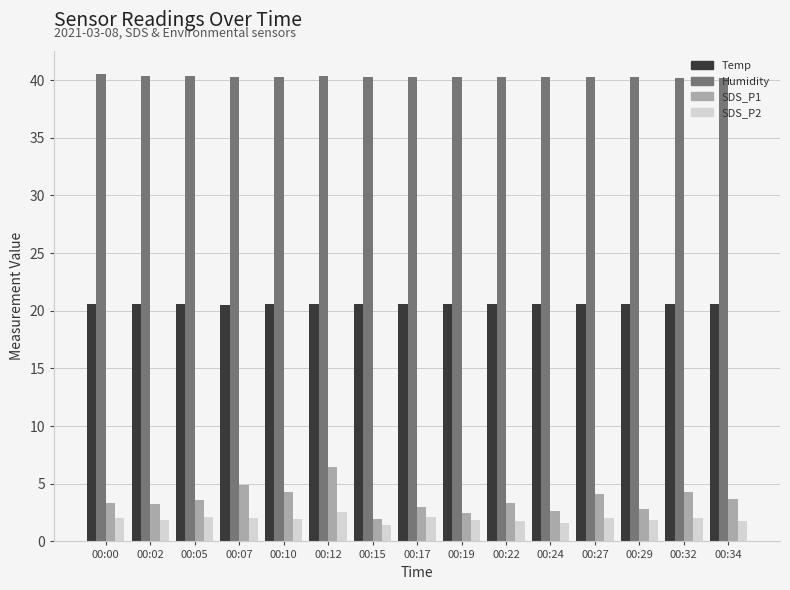

What is the difference between the highest and lowest values at 00:34?

38.4